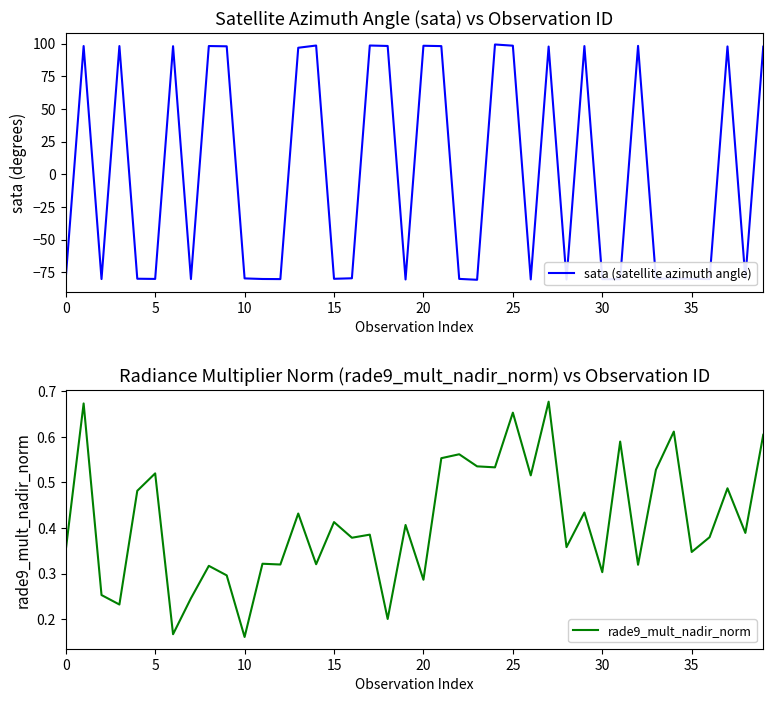

The value of rade9_mult_nadir_norm at 35 is 0.5. True or false?

False